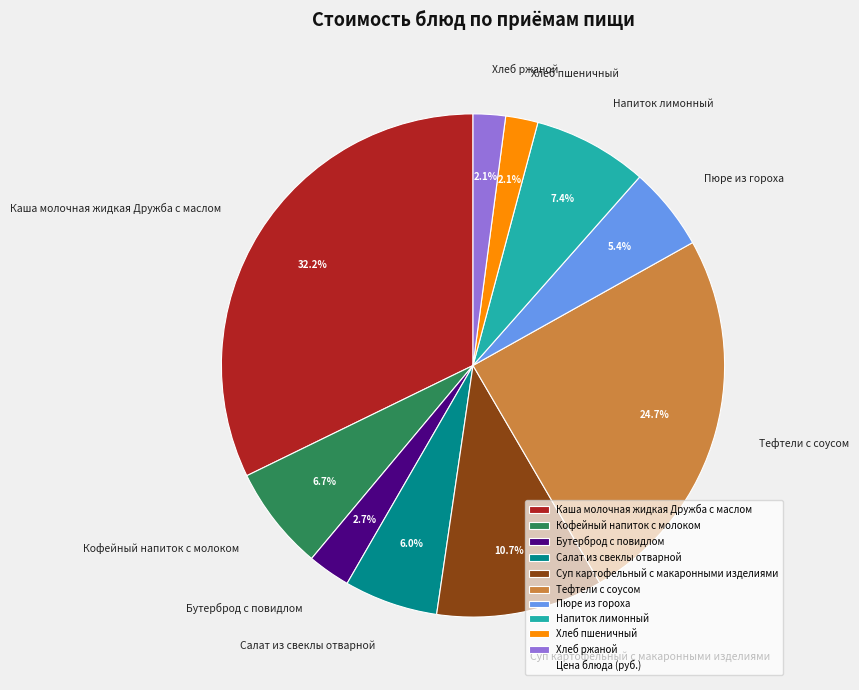

What percentage do Тефтели с соусом and Салат из свеклы отварной together represent?

30.7%